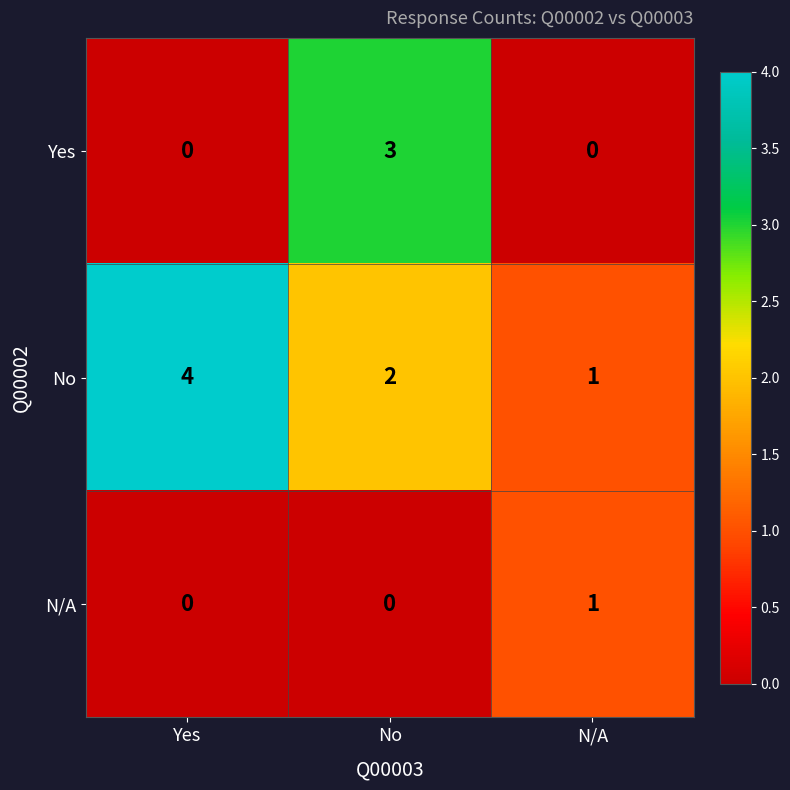

Which label corresponds to the largest value in the chart?

Yes